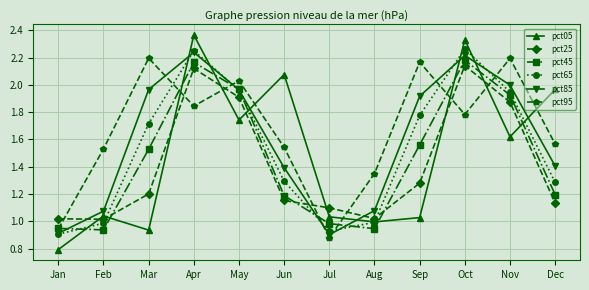

True or false: pct95 has a value of 2.9 at Oct.

False